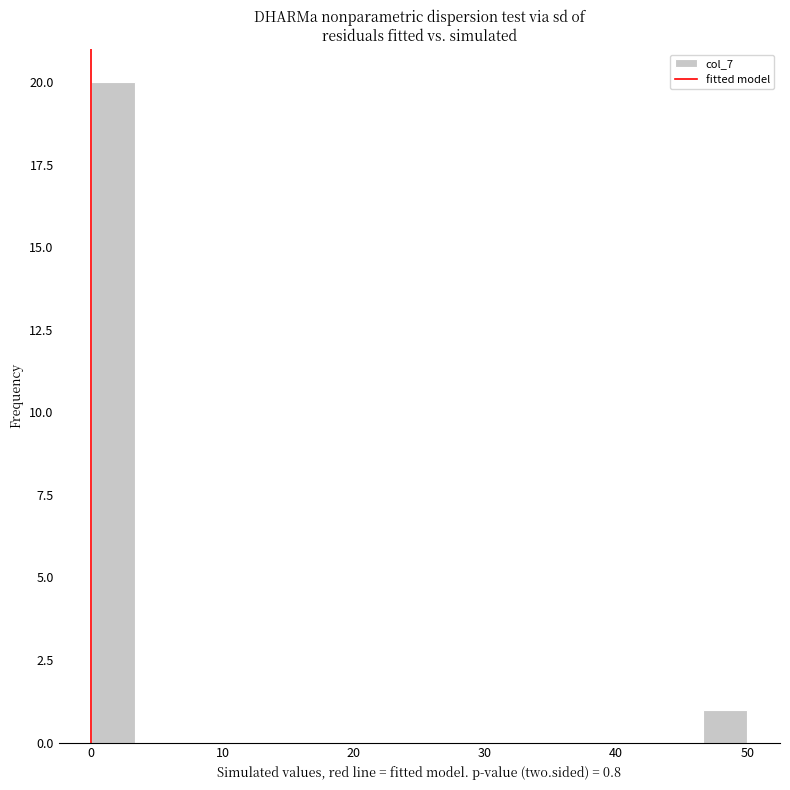

Read against the x-axis, roughly where is the centre of the tallest bar?

2